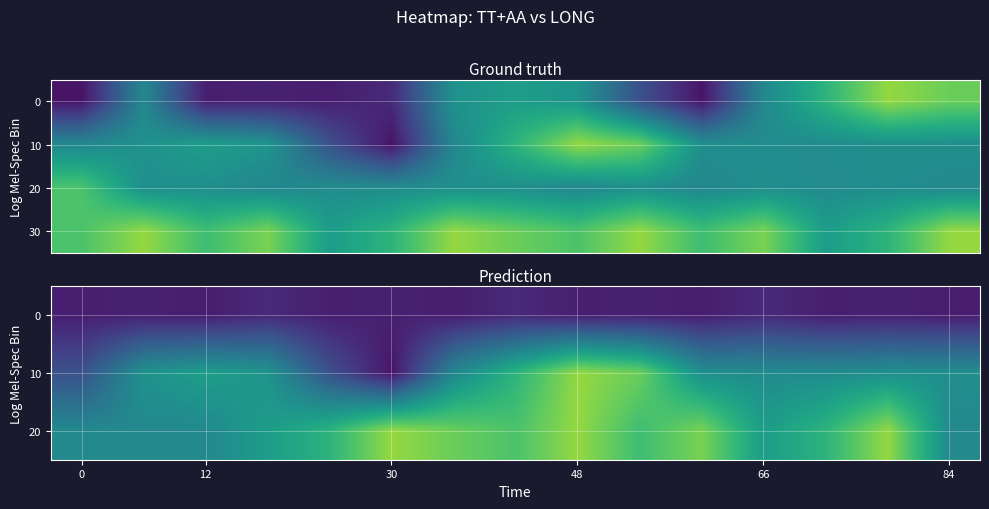

What is the total value across all series at 6?

524.5